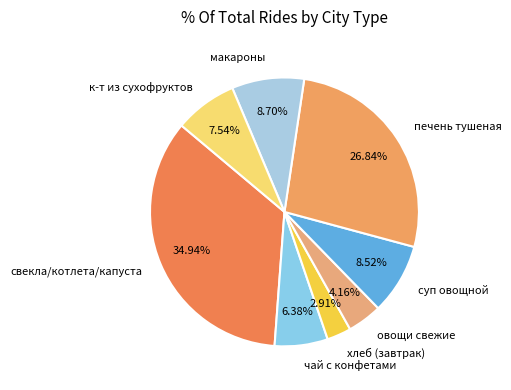

What is the largest slice in the pie chart?

свекла/котлета/капуста